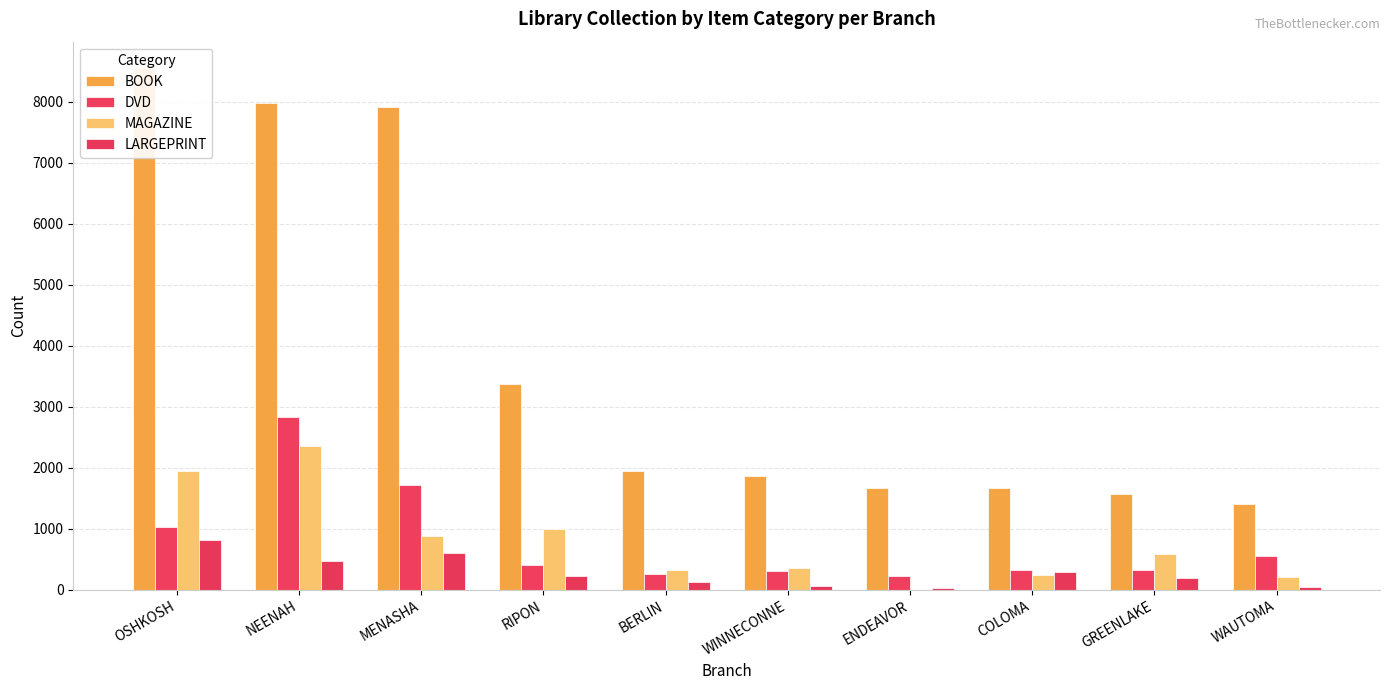

What is the average value of the MAGAZINE series?

786